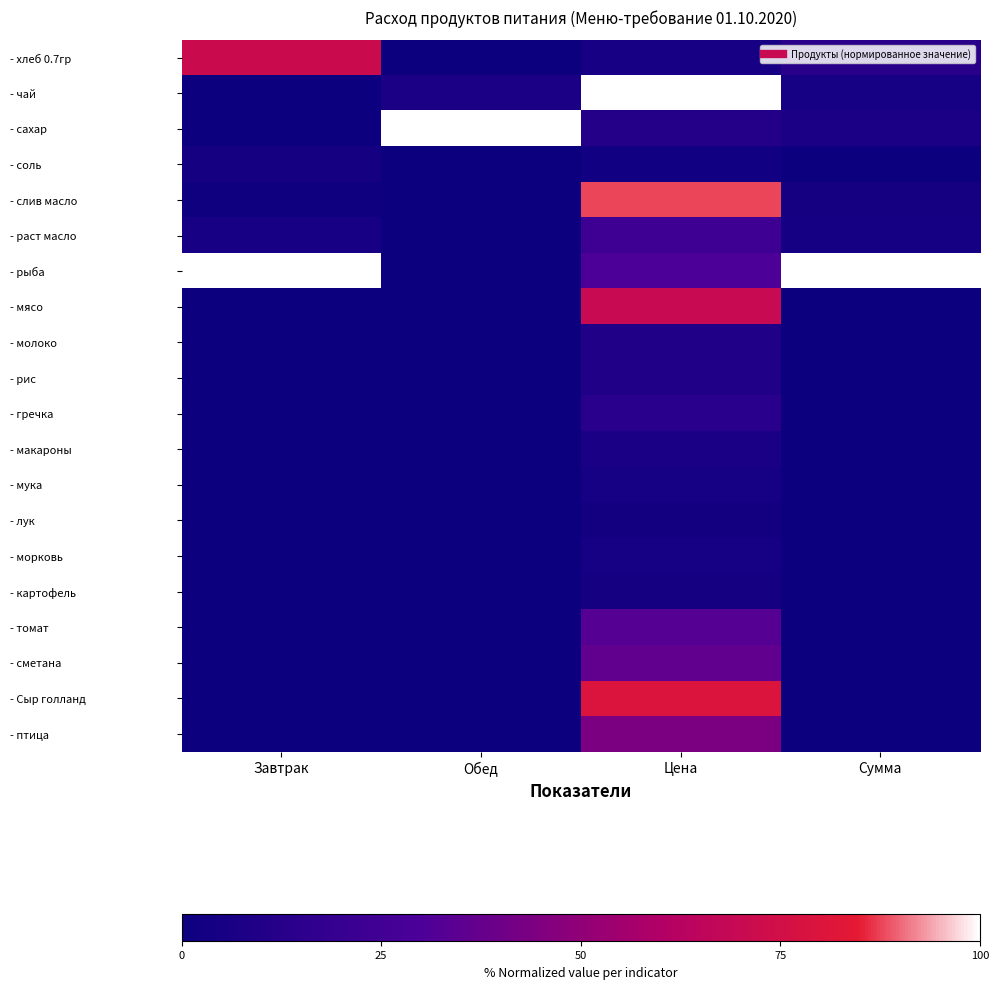

Reading left to right, list all the values displayed in this chart.

- хлеб 0.7гр: Завтрак=71.4	Обед=0.0	Цена=5.7	Сумма=13.6
- чай: Завтрак=0.0	Обед=7.1	Цена=100.0	Сумма=4.8
- сахар: Завтрак=0.0	Обед=100.0	Цена=11.0	Сумма=7.3
- соль: Завтрак=4.3	Обед=0.0	Цена=2.4	Сумма=0.3
- слив масло: Завтрак=1.4	Обед=0.0	Цена=87.8	Сумма=4.2
- раст масло: Завтрак=5.7	Обед=0.0	Цена=23.0	Сумма=4.4
- рыба: Завтрак=100.0	Обед=0.0	Цена=30.0	Сумма=100.0
- мясо: Завтрак=0.0	Обед=0.0	Цена=70.0	Сумма=0.0
- молоко: Завтрак=0.0	Обед=0.0	Цена=9.4	Сумма=0.0
- рис: Завтрак=0.0	Обед=0.0	Цена=9.4	Сумма=0.0
- гречка: Завтрак=0.0	Обед=0.0	Цена=14.0	Сумма=0.0
- макароны: Завтрак=0.0	Обед=0.0	Цена=7.0	Сумма=0.0
- мука: Завтрак=0.0	Обед=0.0	Цена=4.8	Сумма=0.0
- лук: Завтрак=0.0	Обед=0.0	Цена=3.0	Сумма=0.0
- морковь: Завтрак=0.0	Обед=0.0	Цена=5.0	Сумма=0.0
- картофель: Завтрак=0.0	Обед=0.0	Цена=4.0	Сумма=0.0
- томат: Завтрак=0.0	Обед=0.0	Цена=32.9	Сумма=0.0
- сметана: Завтрак=0.0	Обед=0.0	Цена=36.0	Сумма=0.0
- Сыр голланд: Завтрак=0.0	Обед=0.0	Цена=80.0	Сумма=0.0
- птица: Завтрак=0.0	Обед=0.0	Цена=44.0	Сумма=0.0